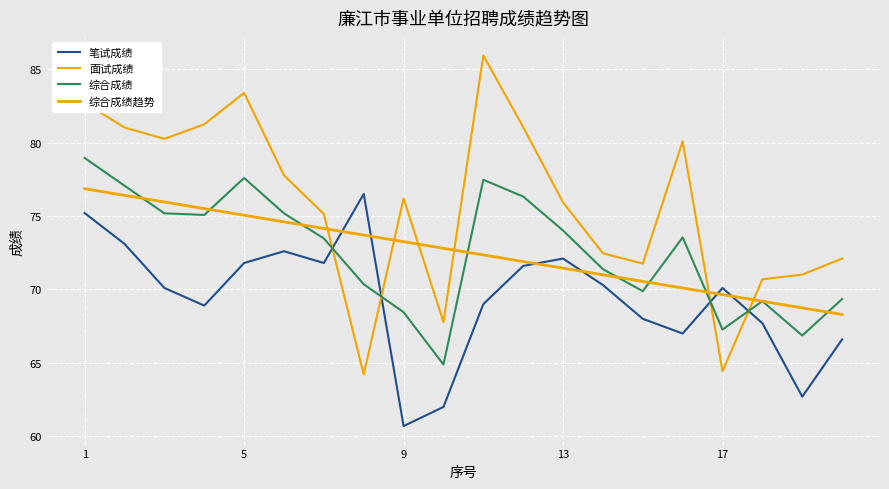

True or false: 笔试成绩 and 面试成绩 intersect in this chart.

True